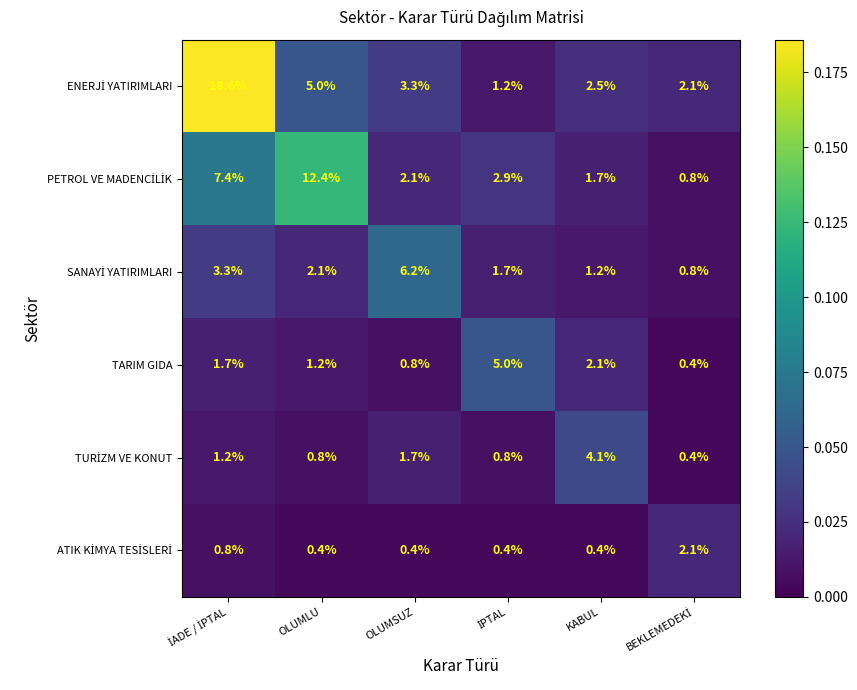

What is the minimum value shown in the chart?

0.4